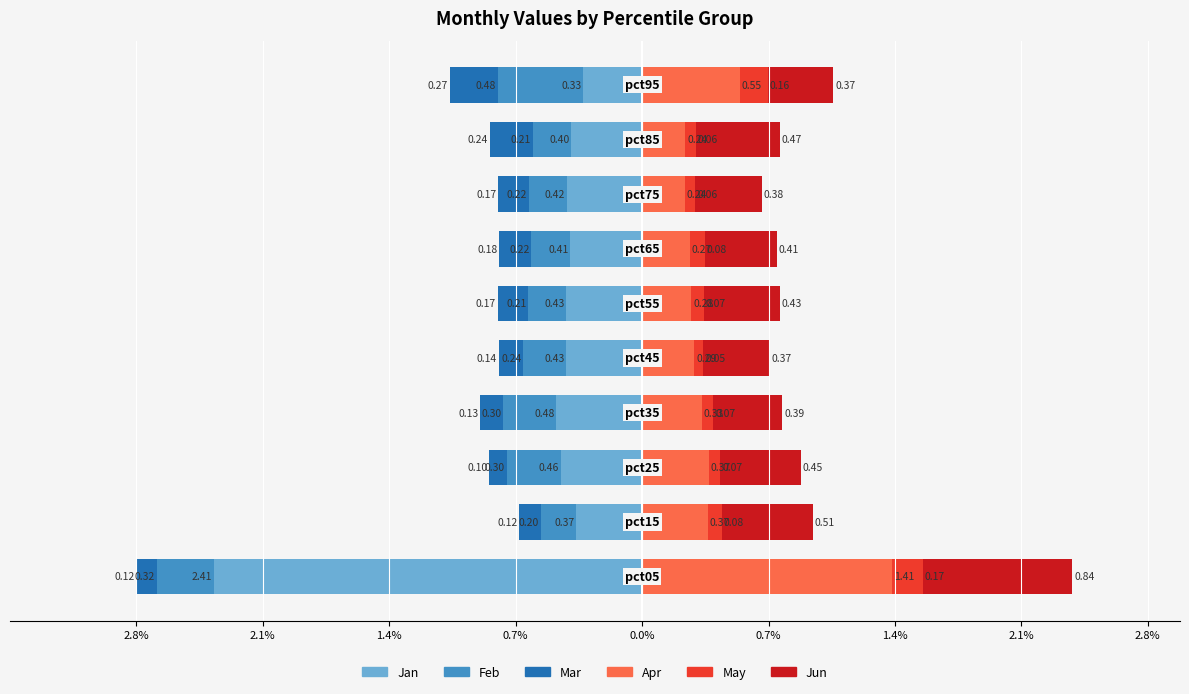

Reading right to left, list all the values displayed in this chart.

Jan: -0.3	-0.4	-0.4	-0.4	-0.4	-0.4	-0.5	-0.5	-0.4	-2.4
Feb: -0.5	-0.2	-0.2	-0.2	-0.2	-0.2	-0.3	-0.3	-0.2	-0.3
Mar: -0.3	-0.2	-0.2	-0.2	-0.2	-0.1	-0.1	-0.1	-0.1	-0.1
Apr: 0.5	0.2	0.2	0.3	0.3	0.3	0.3	0.4	0.4	1.4
May: 0.2	0.1	0.1	0.1	0.1	0.1	0.1	0.1	0.1	0.2
Jun: 0.4	0.5	0.4	0.4	0.4	0.4	0.4	0.5	0.5	0.8